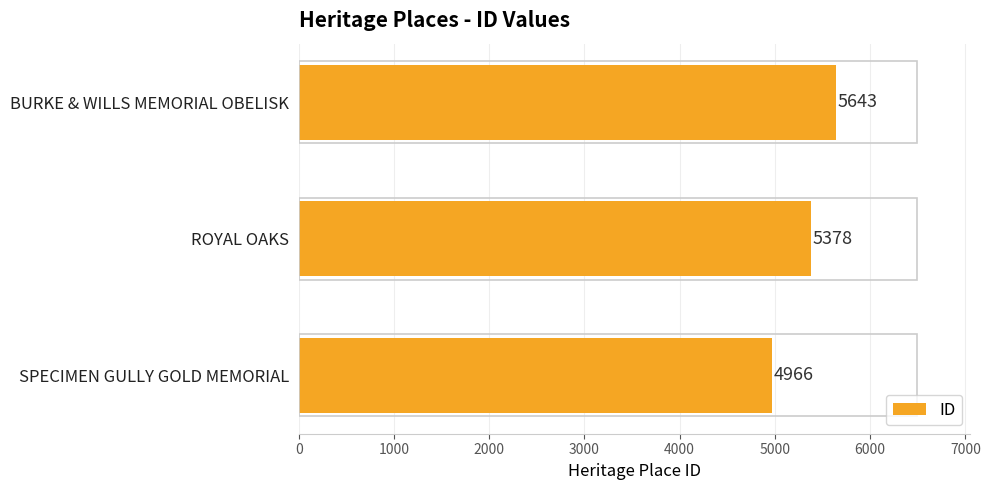

List the labels in order of value, smallest first.

SPECIMEN GULLY GOLD MEMORIAL, ROYAL OAKS, BURKE & WILLS MEMORIAL OBELISK